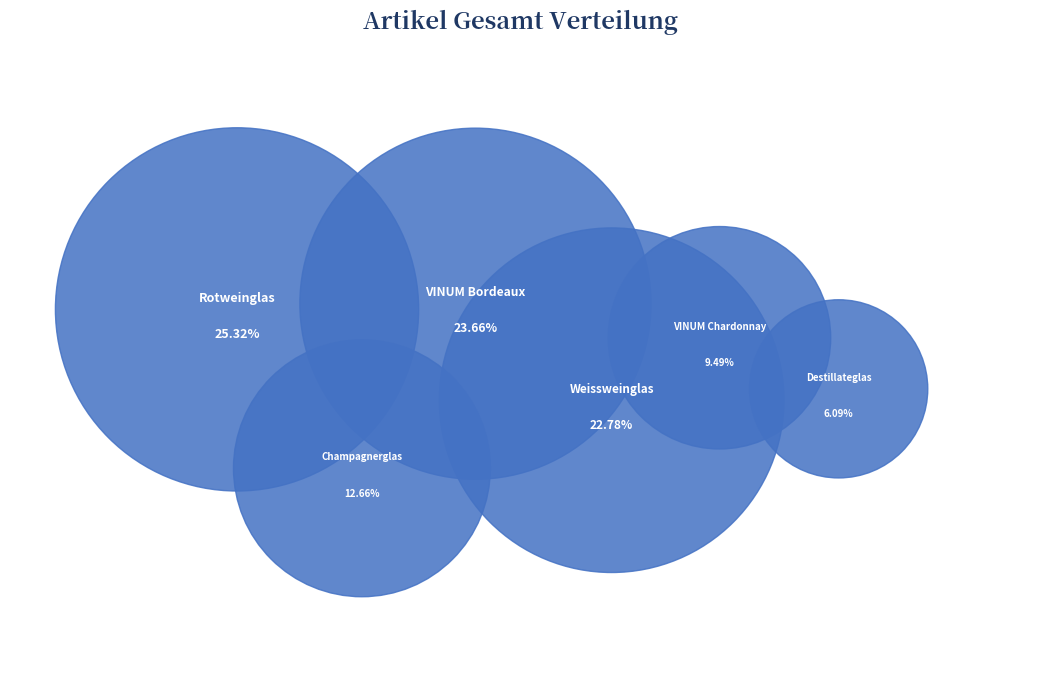

To the nearest percent, what is the difference between the Riedel VINUM Chardonnay and Riedel Destillateglas Degustazione slice percentages?

3%